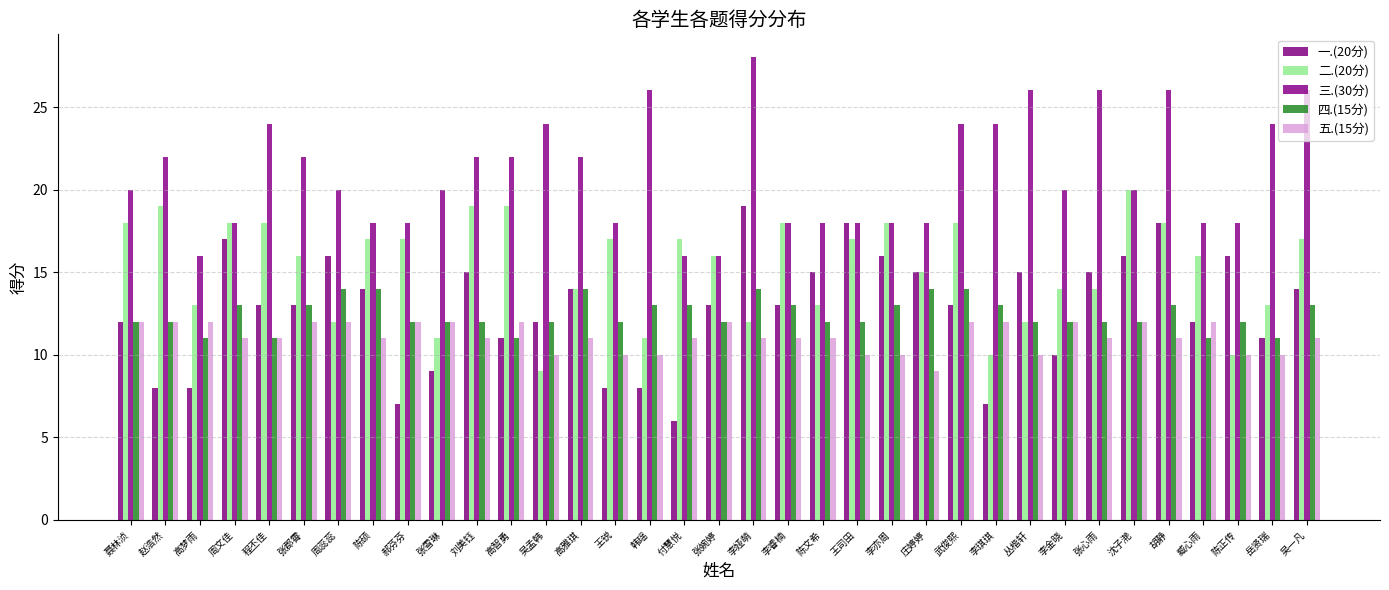

True or false: 四.(15分) has a value of 14 at 周蕊蕊.

True